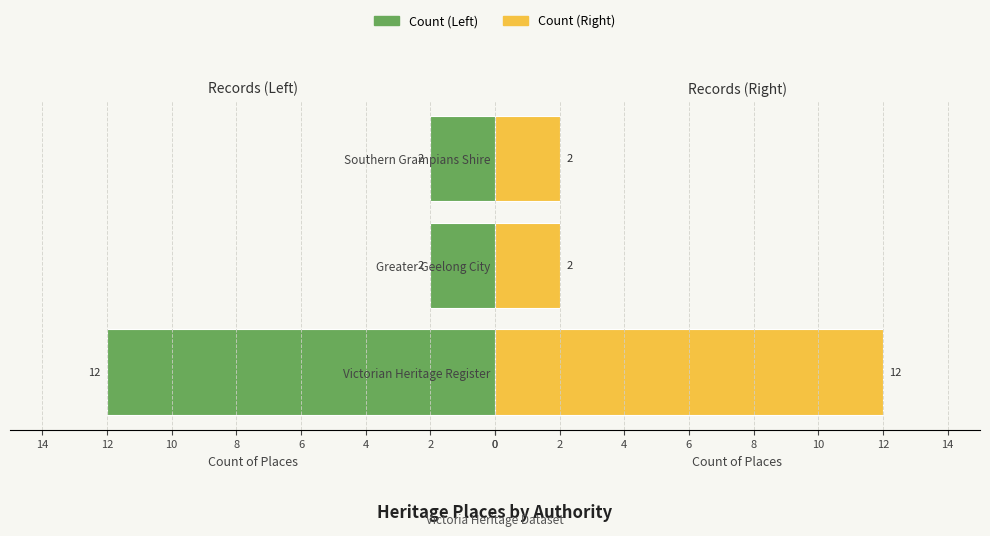

Which series has the largest total across all categories?

Count (Left)